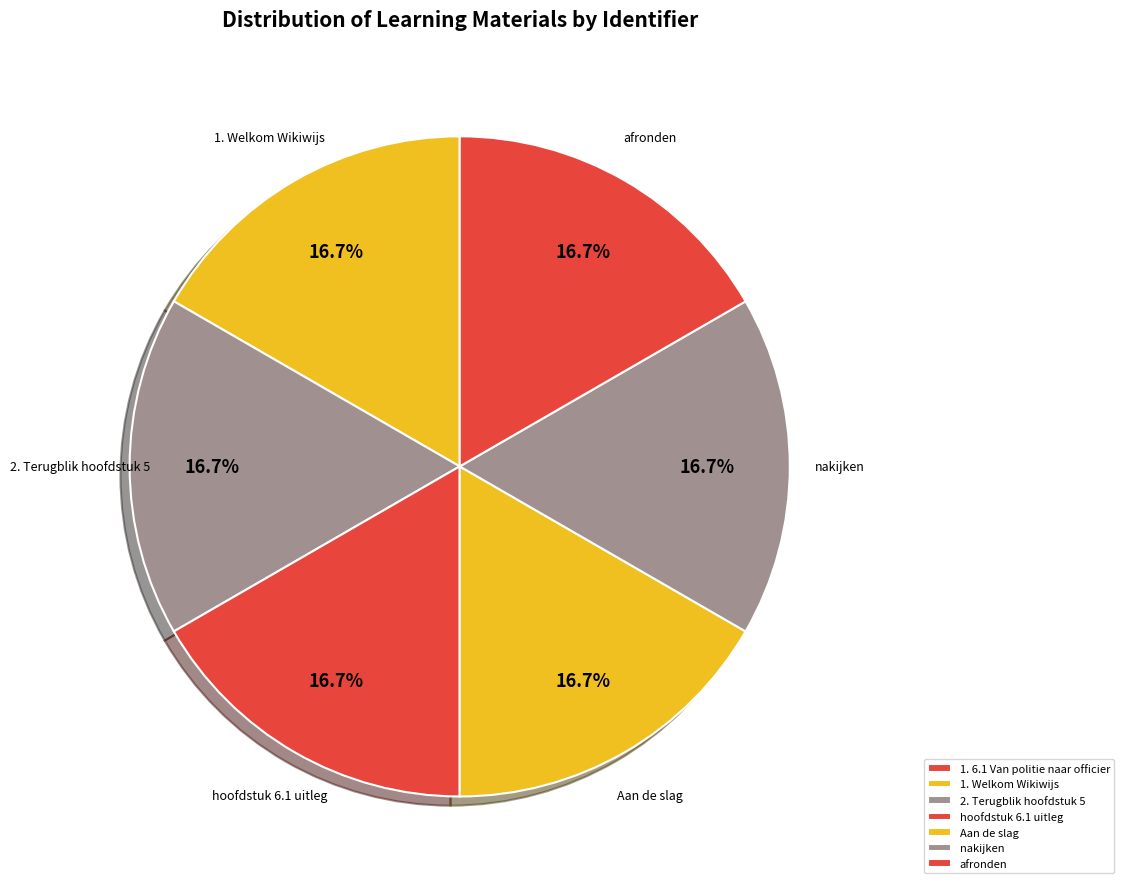

What is the total percentage of Aan de slag and 1. 6.1 Van politie naar officier?

16.7%